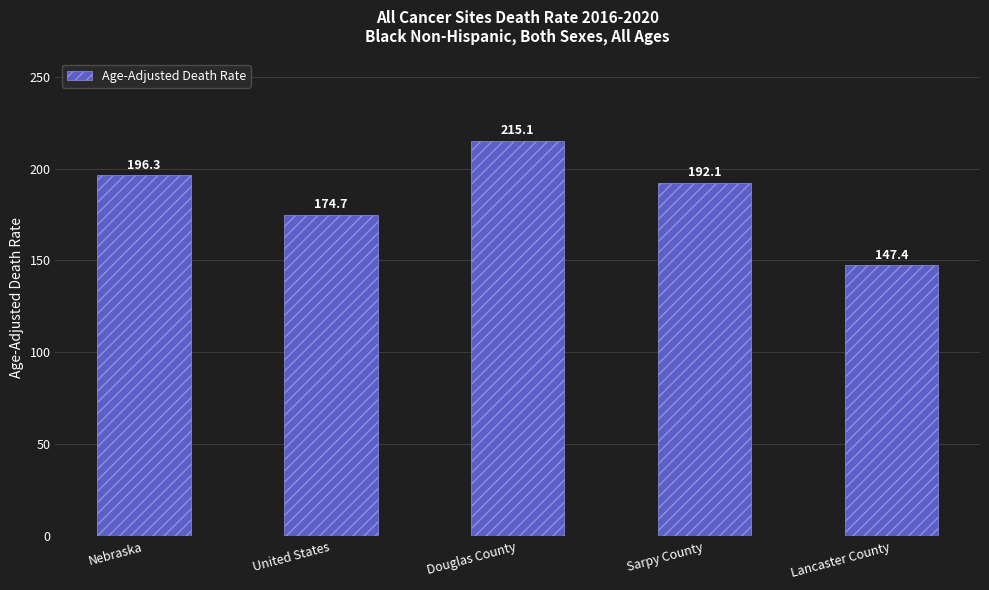

Reading left to right, what are all the values shown in this chart?

196.3	174.7	215.1	192.1	147.4